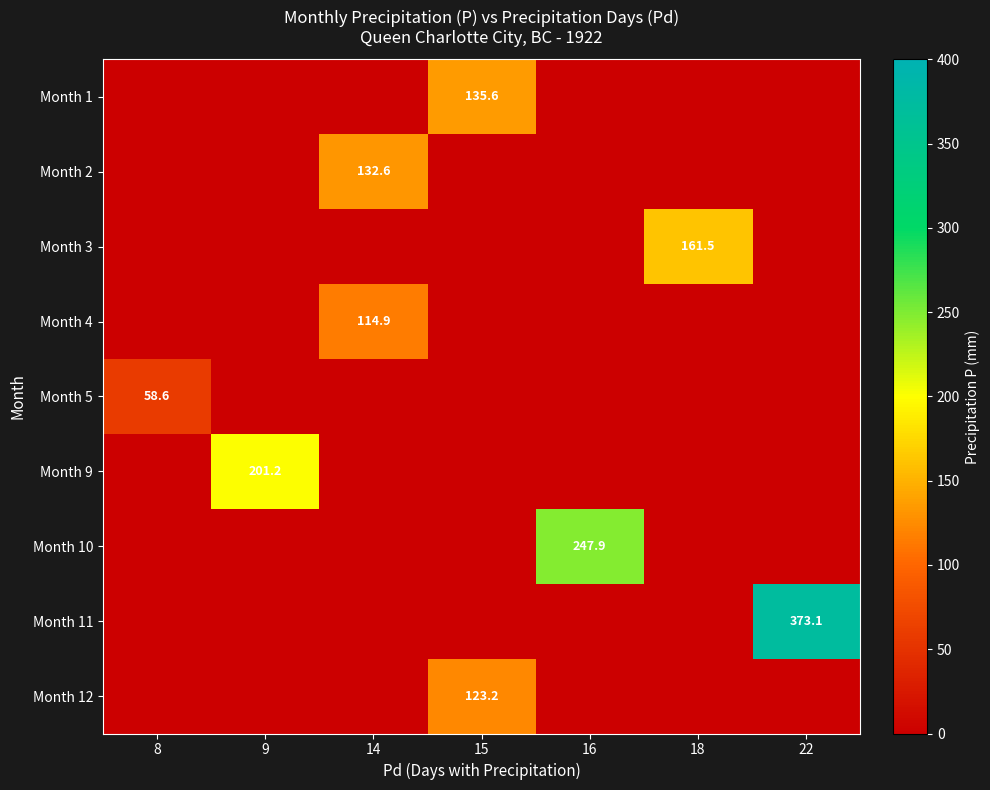

The value of Month 5 at 8 is 26.2. True or false?

False